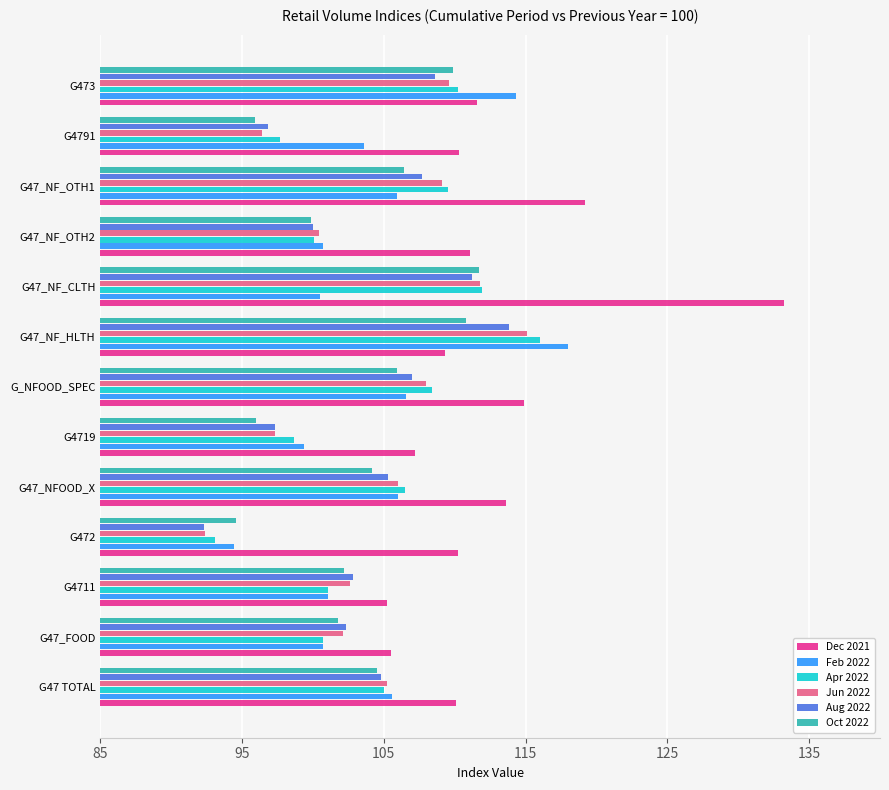

What is the highest value of the Oct 2022 series?

111.7